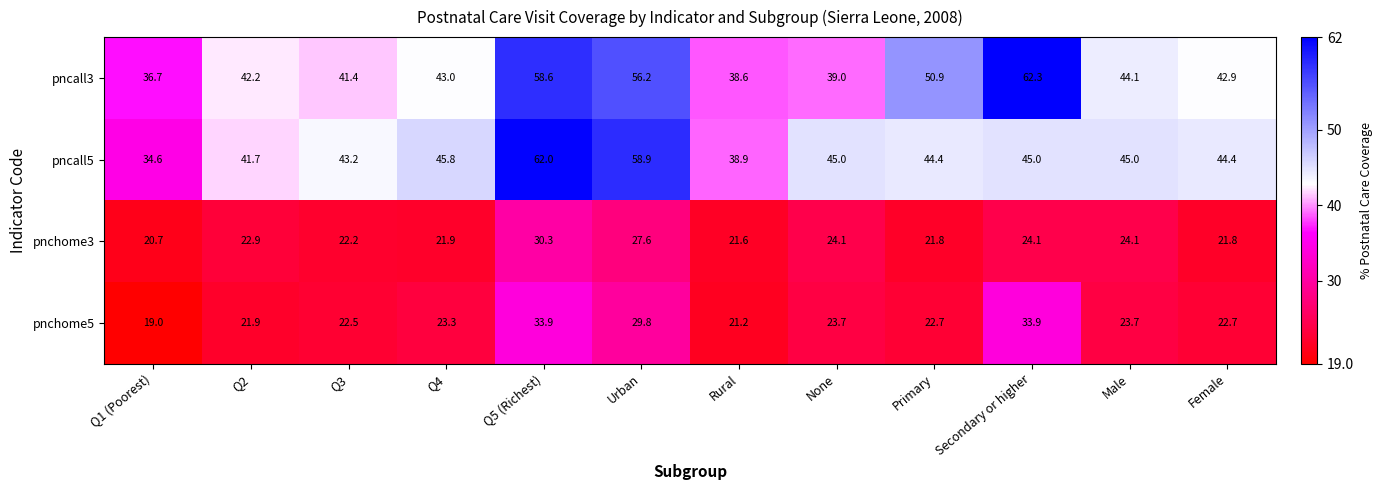

At how many categories does at least one series exceed 48?

4